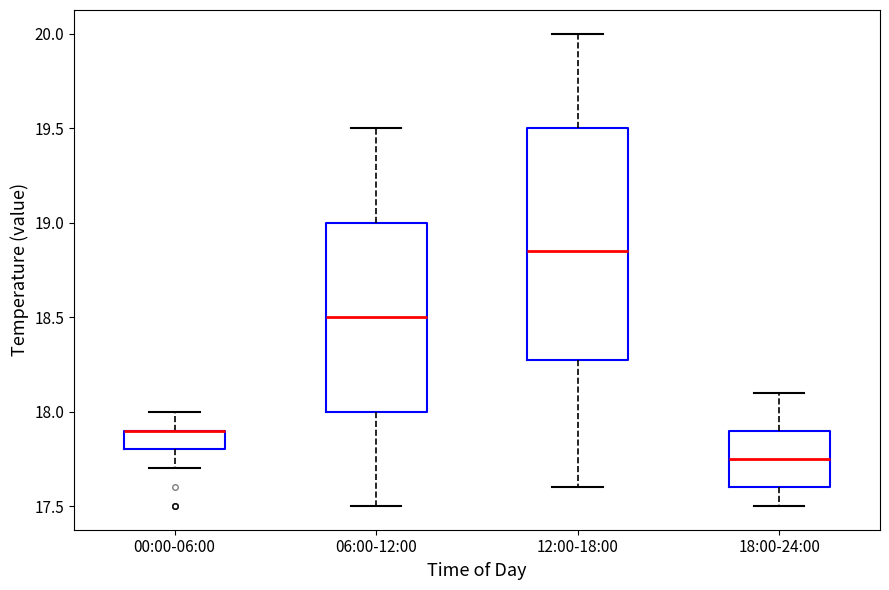

Reading left to right, transcribe this box plot: for each box, give where its median line is, the range the box spans, and where its two whiskers end, as read against the y-axis. The values are not printed on the chart, so give them approximately, as read against the axis.

00:00-06:00: median 17.90 (drawn on the box's upper edge), box 17.80 to 17.90, whiskers 17.70 to 18.00
06:00-12:00: median 18.50, box 18.00 to 19.00, whiskers 17.50 to 19.50
12:00-18:00: median 18.85, box 18.30 to 19.50, whiskers 17.60 to 20.00
18:00-24:00: median 17.75, box 17.60 to 17.90, whiskers 17.50 to 18.10